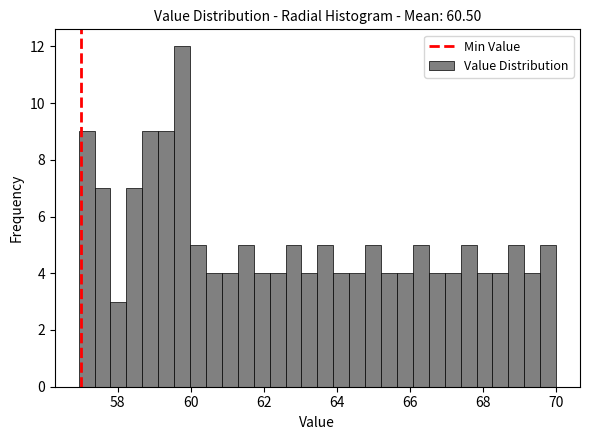

Read against the x-axis, roughly where is the centre of the tallest bar?

59.8